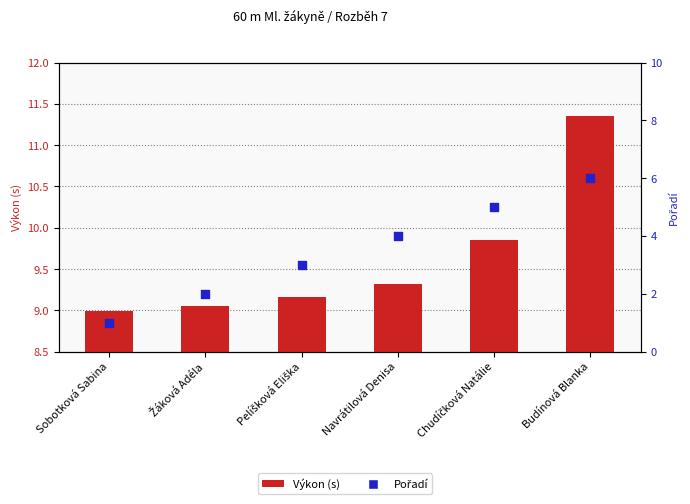

Is the value of Výkon (s) at Budínová Blanka greater than the value of Pořadí at Budínová Blanka?

Yes